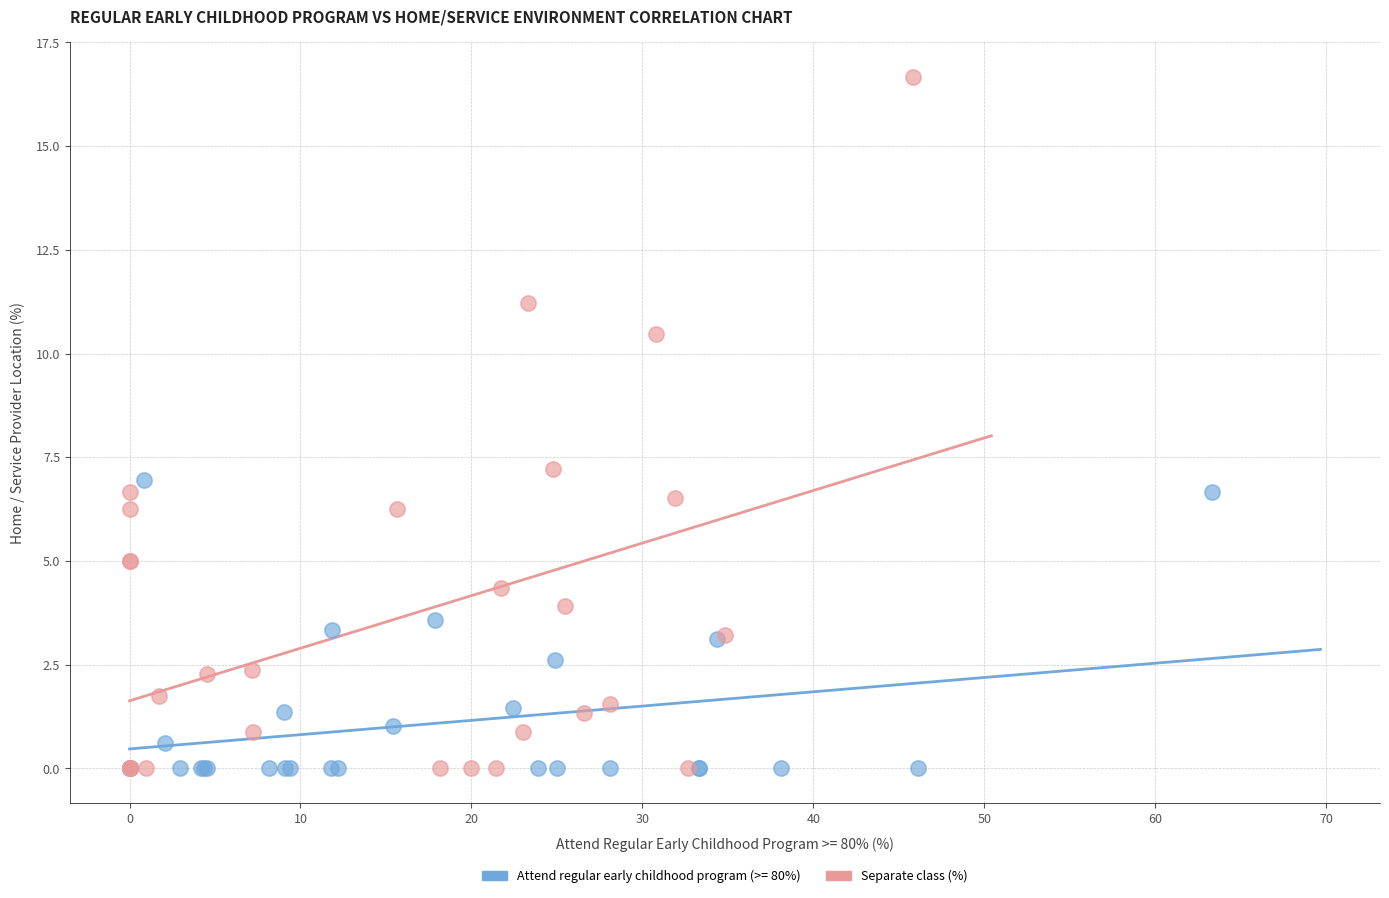

Which series reaches the maximum Y coordinate?

Separate class (%)